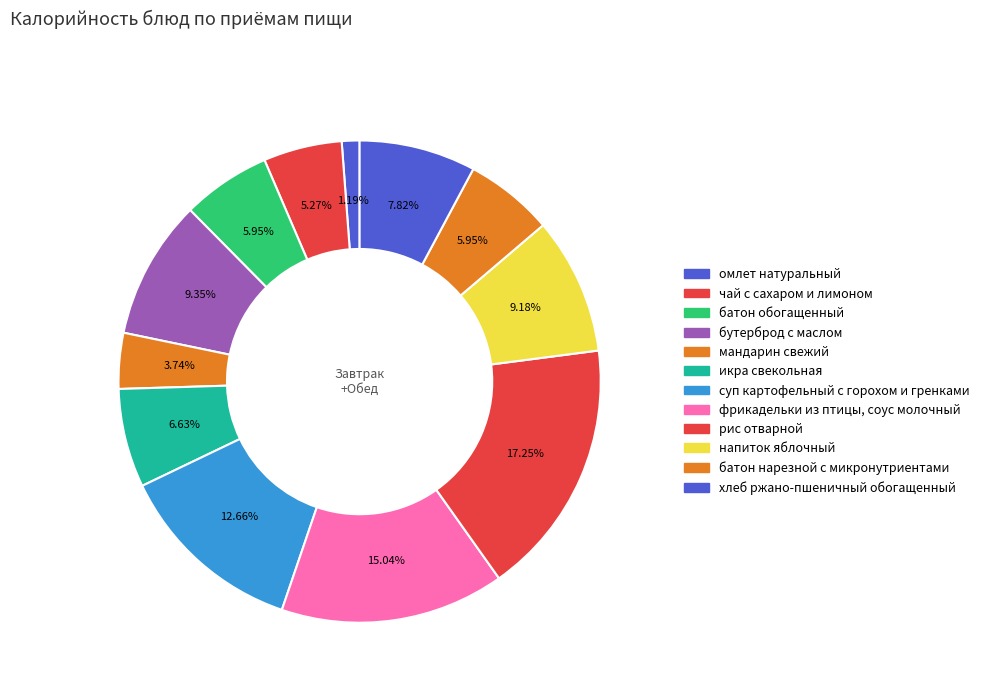

How many segments does this pie chart have?

12